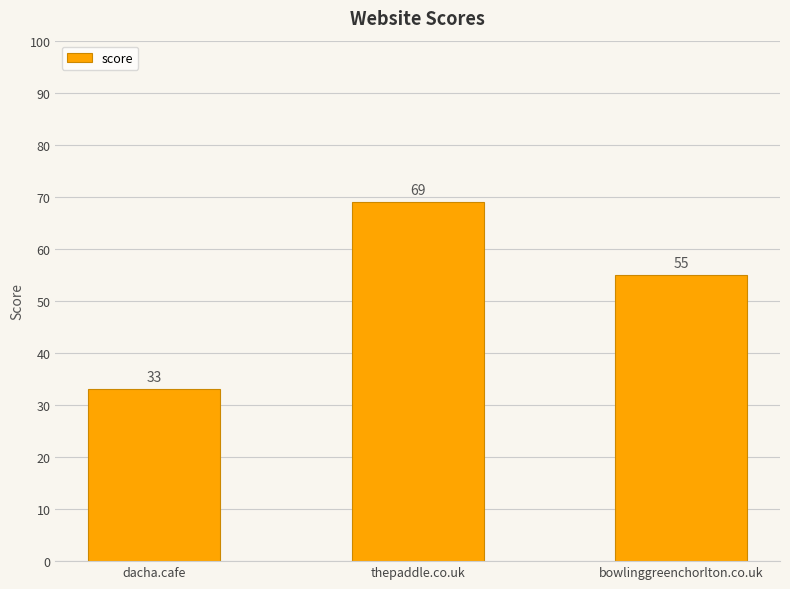

The chart shows a value of 94 at bowlinggreenchorlton.co.uk. True or false?

False